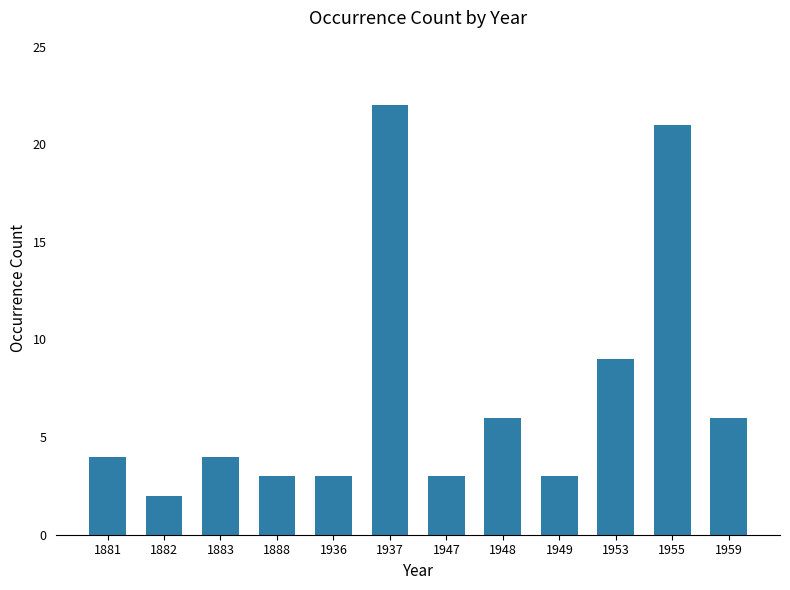

What is the greatest value displayed?

22